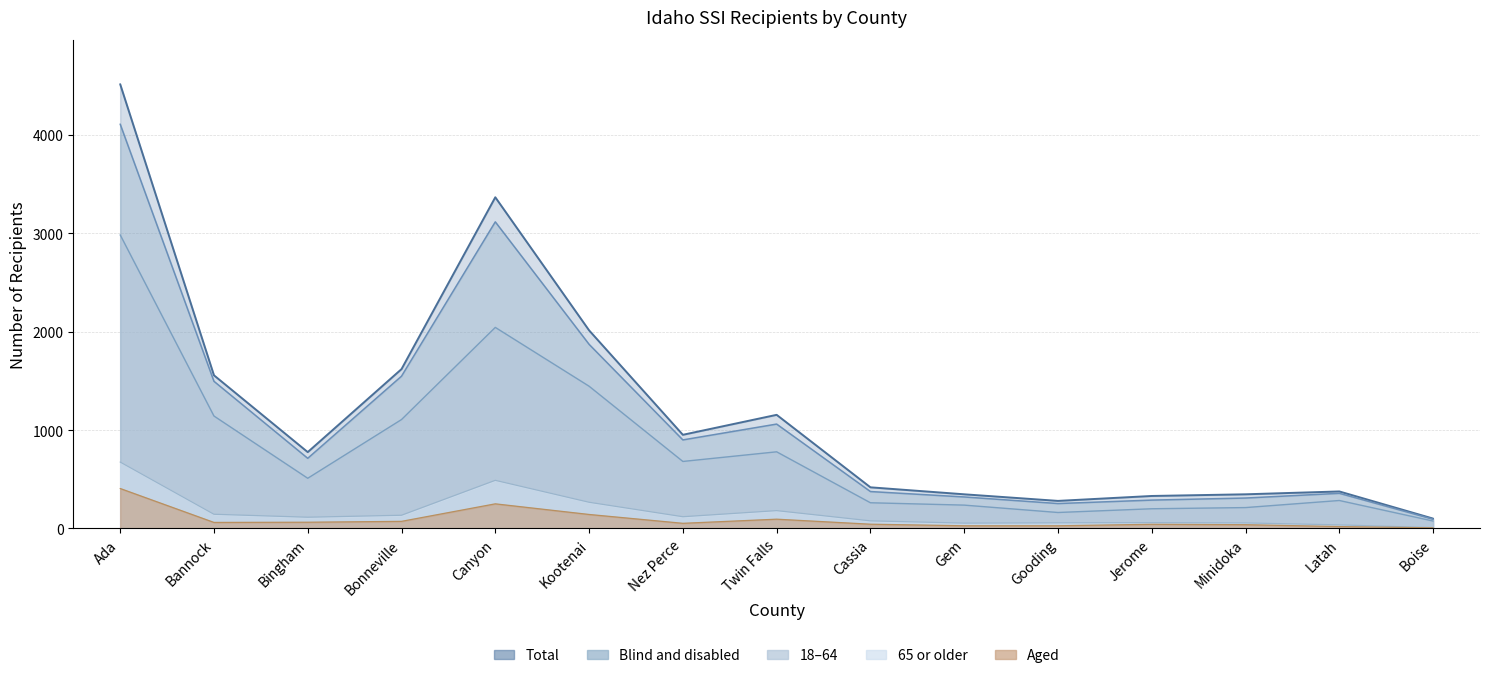

The Aged series shows 94 at Twin Falls. True or false?

True